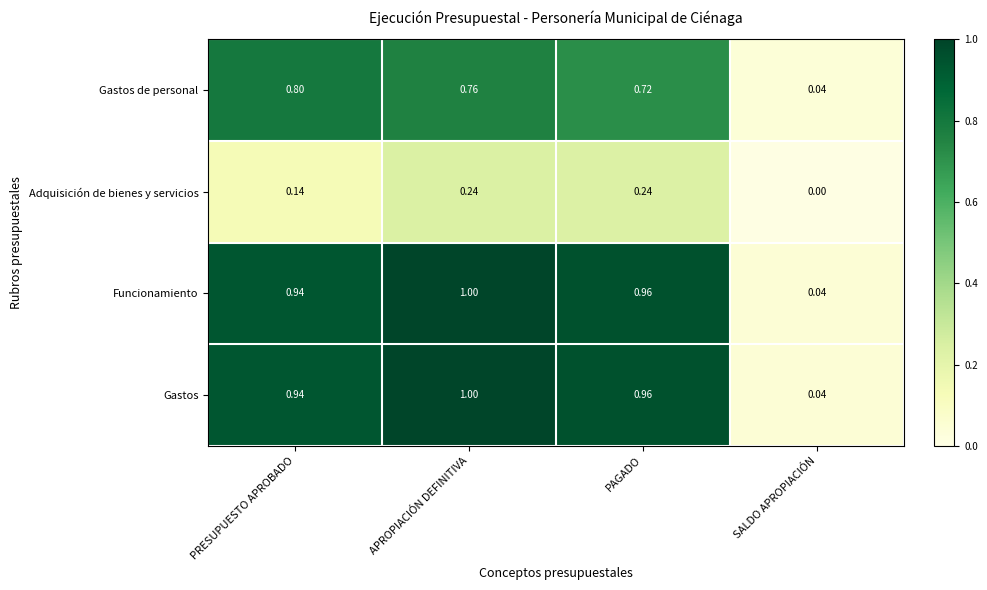

Is the value of Gastos de personal at PRESUPUESTO APROBADO greater than the value of Adquisición de bienes y servicios at PRESUPUESTO APROBADO?

Yes